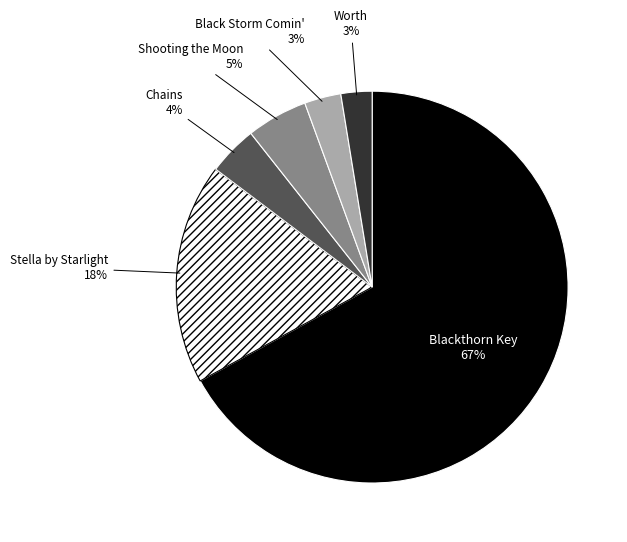

How many slices are in this pie chart?

6